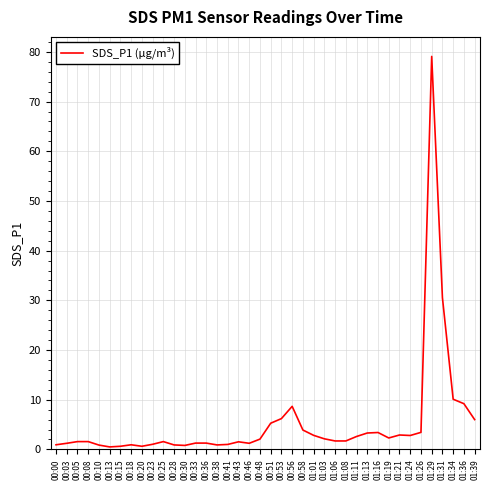

What is the difference between the maximum and minimum values?

78.6